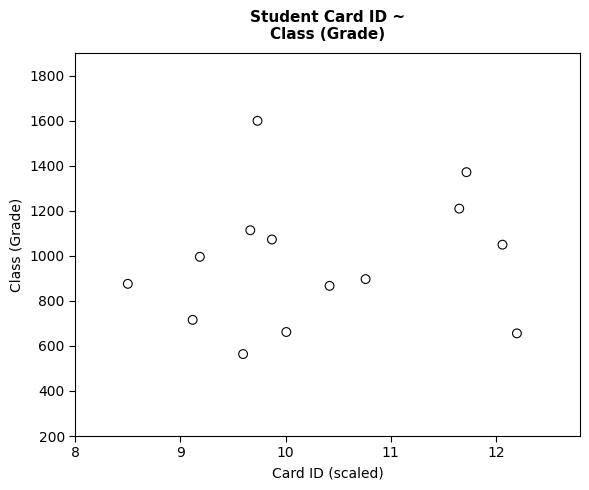

What is the range of Y values (max minus min)?

1036